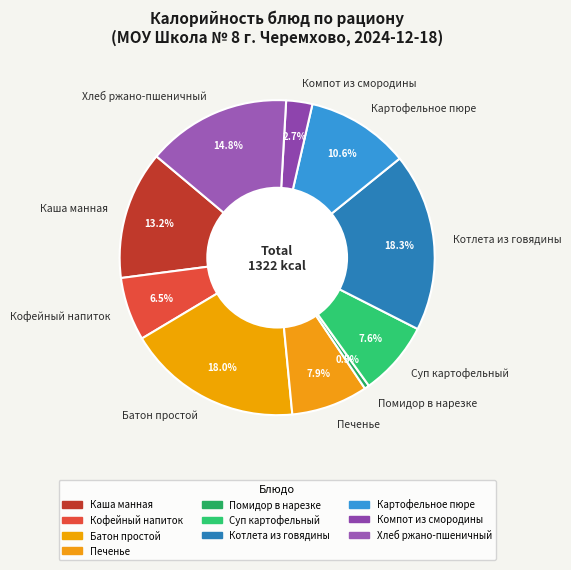

What portion of the pie excludes Кофейный напиток?

93.5%